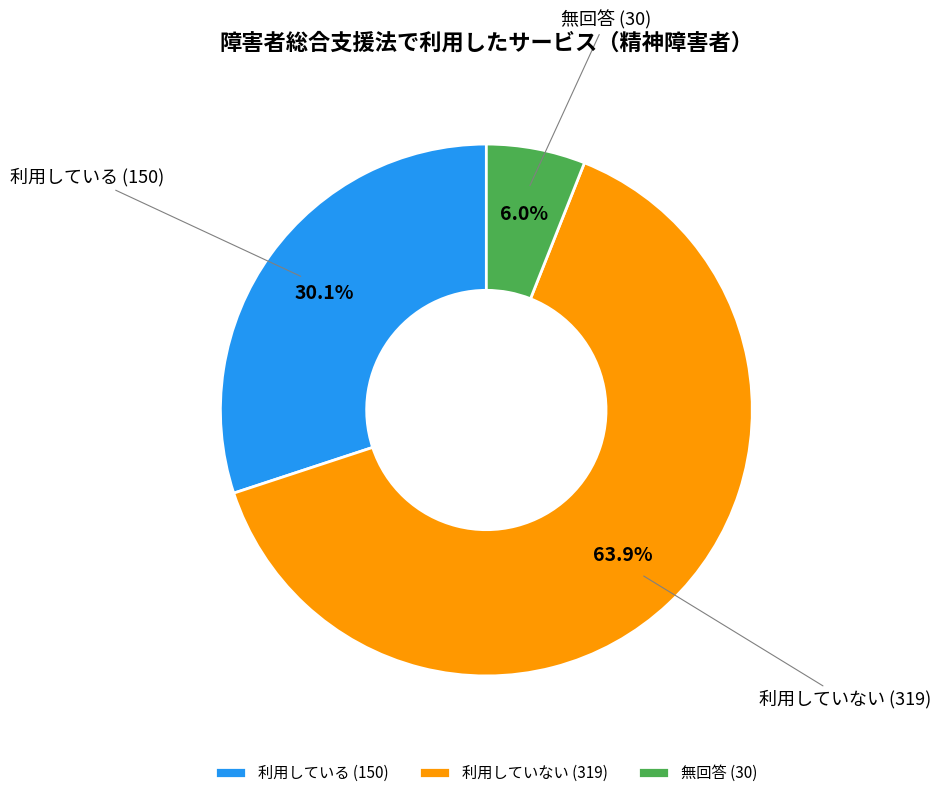

Do 利用していない and 利用している together represent more than half of the pie?

Yes